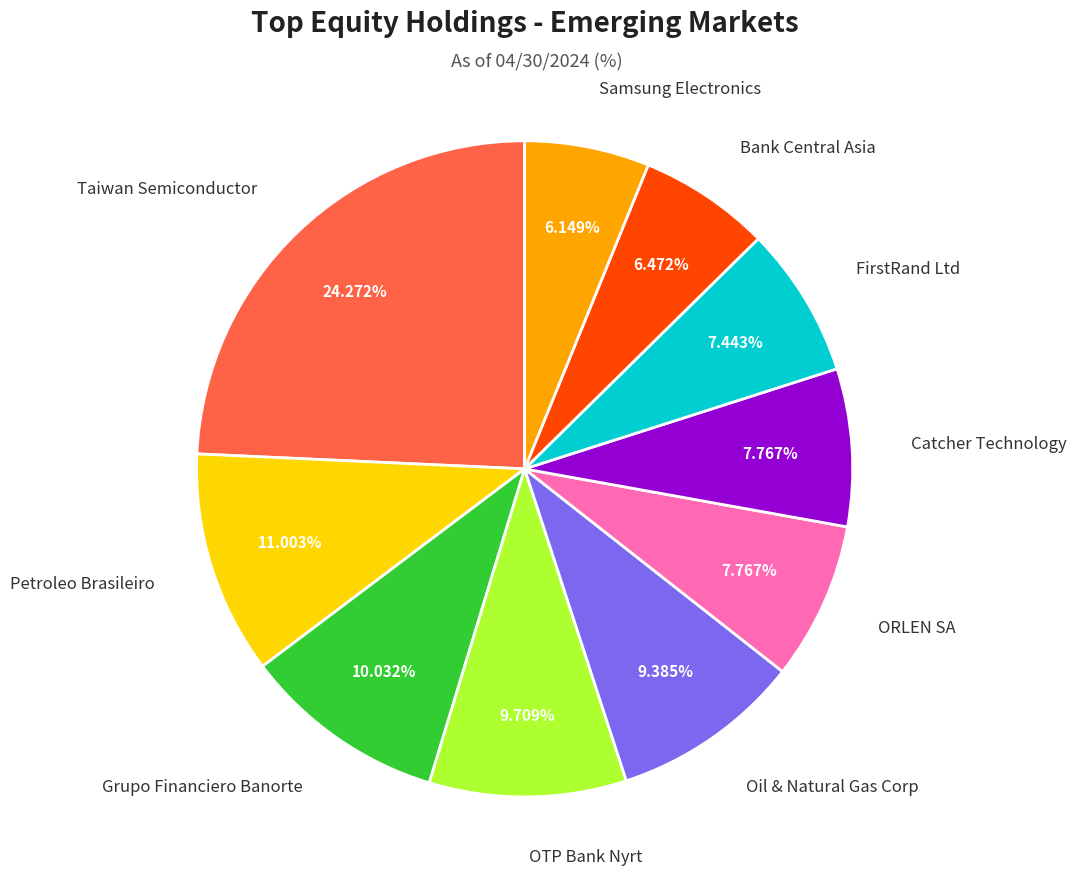

What percentage is the Petroleo Brasileiro slice, to the nearest percent?

11%